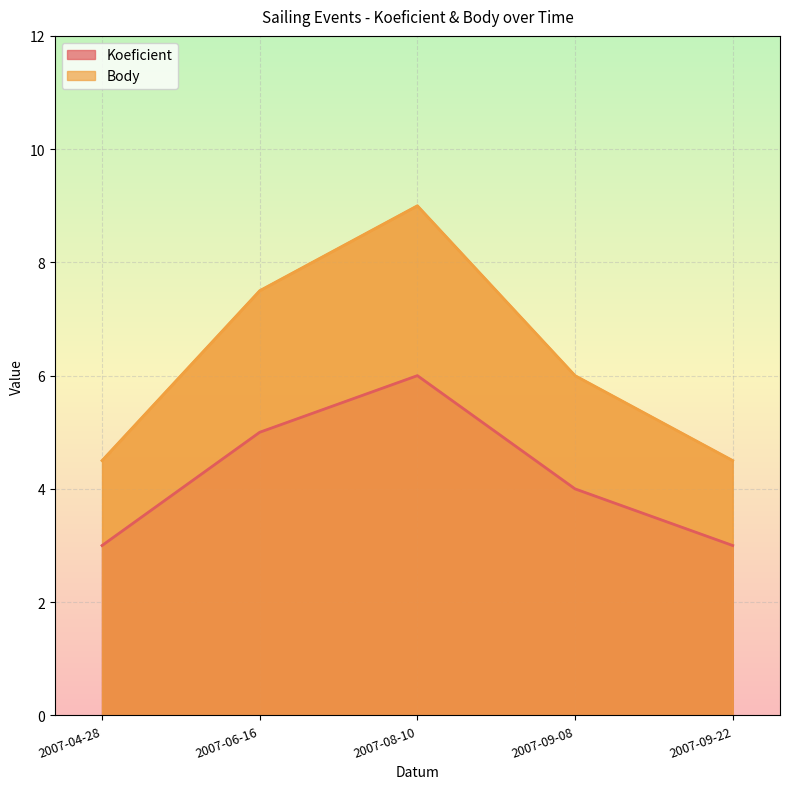

What is the highest value of the Body series?

9.0